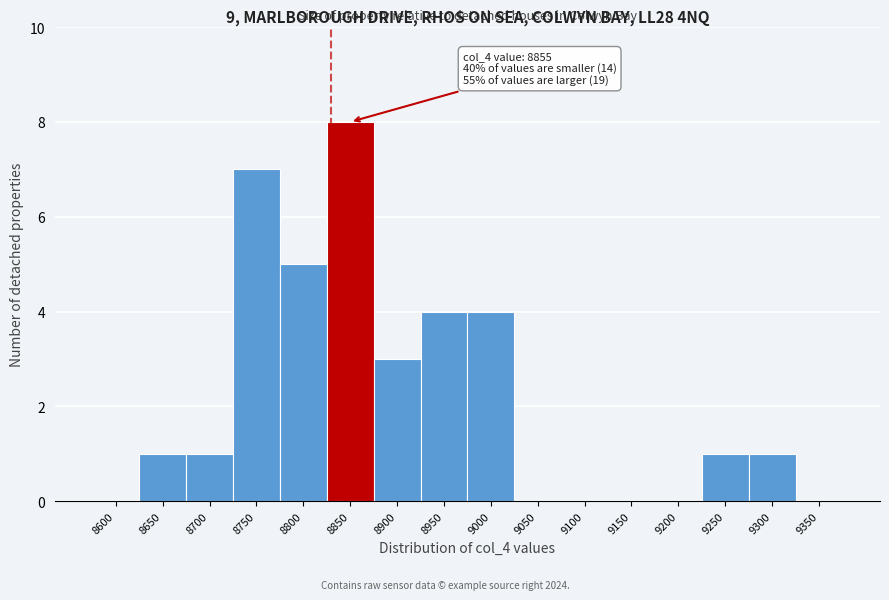

Reading right to left, what are all the values shown in this chart?

9350=0	9300=1	9250=1	9200=0	9150=0	9100=0	9050=0	9000=4	8950=4	8900=3	8850=8	8800=5	8750=7	8700=1	8650=1	8600=0